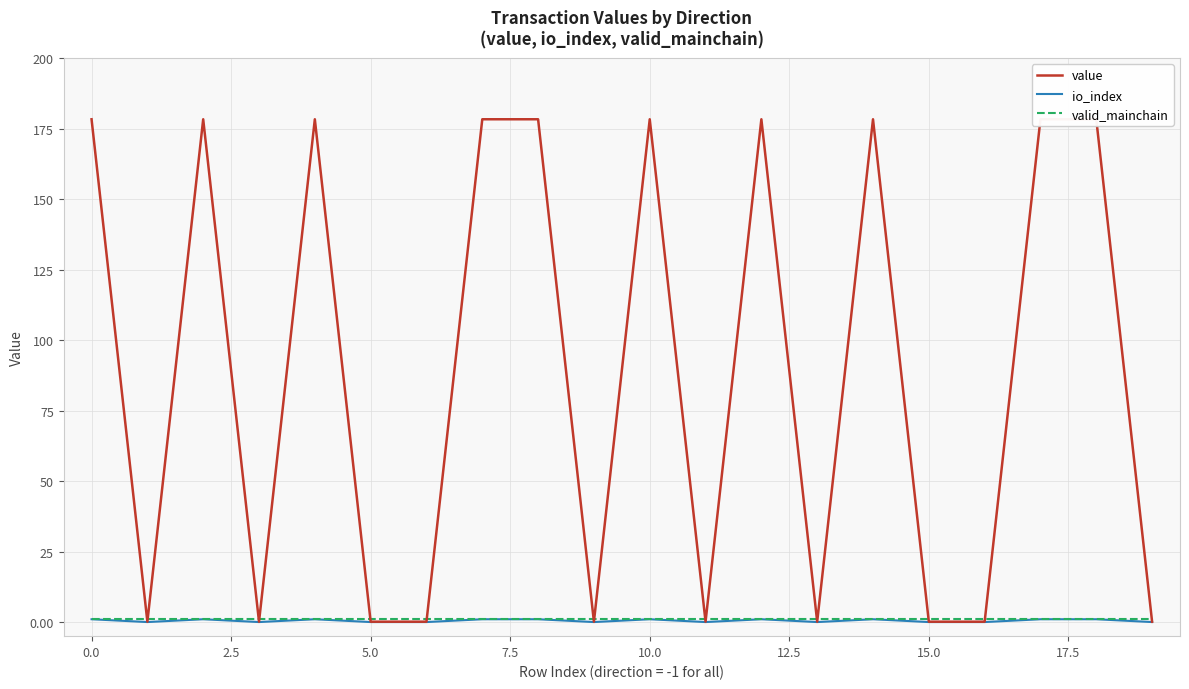

How many data points in value are above 178?

10